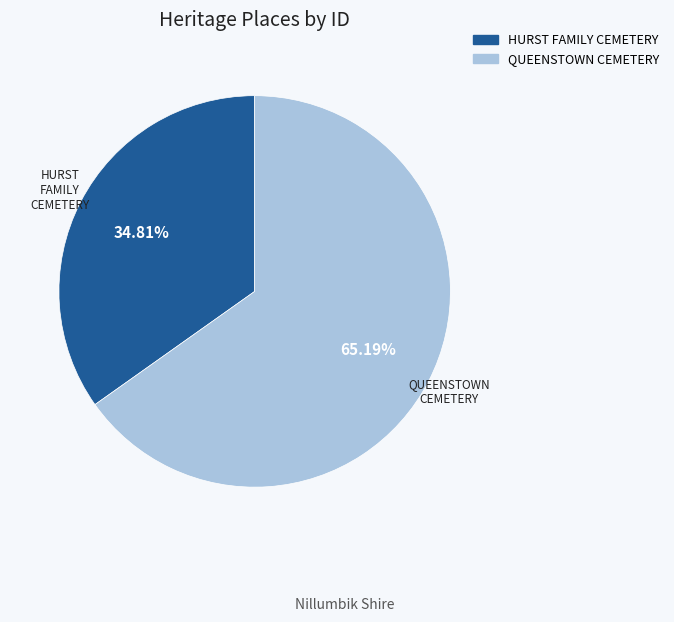

What is the majority slice?

QUEENSTOWN CEMETERY